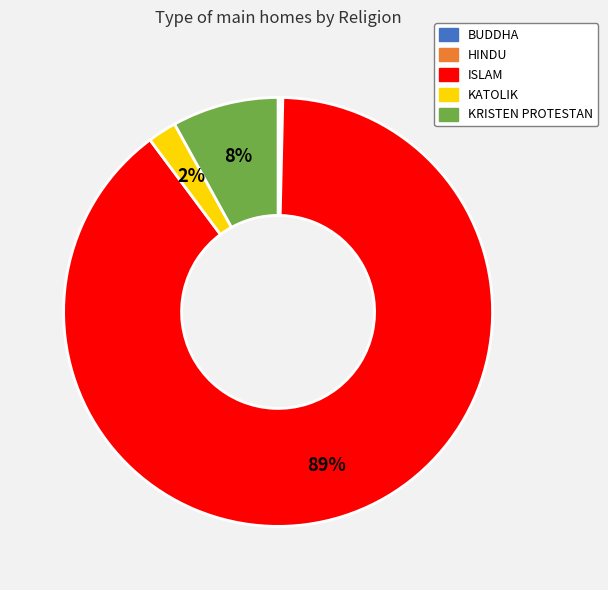

Does KRISTEN PROTESTAN represent more than half of the total?

No